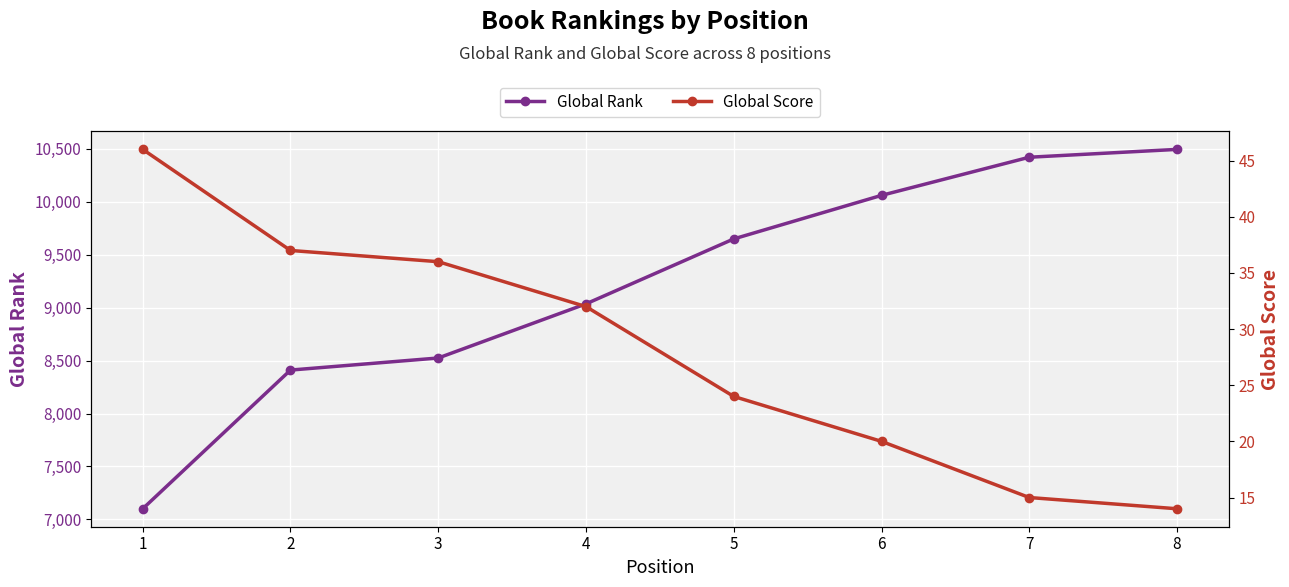

What are all the series names shown in the legend?

Global Rank, Global Score